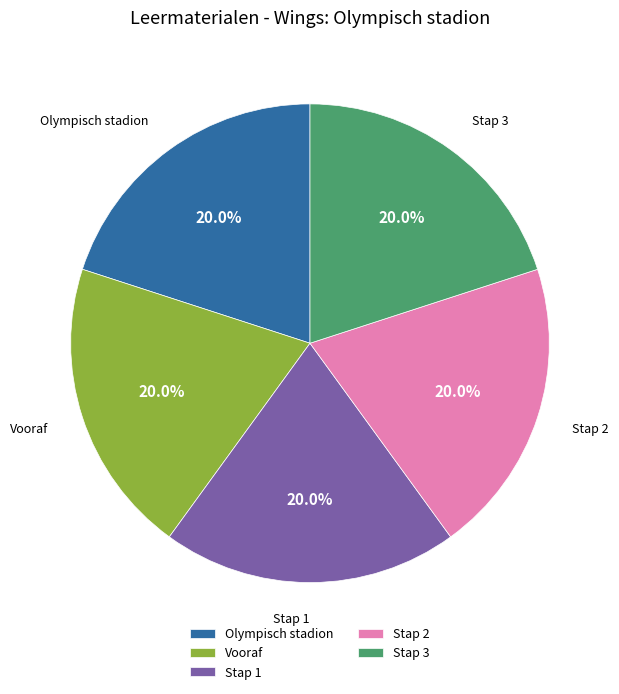

What is the ratio of the value at Stap 1 to the value at Vooraf?

1.0